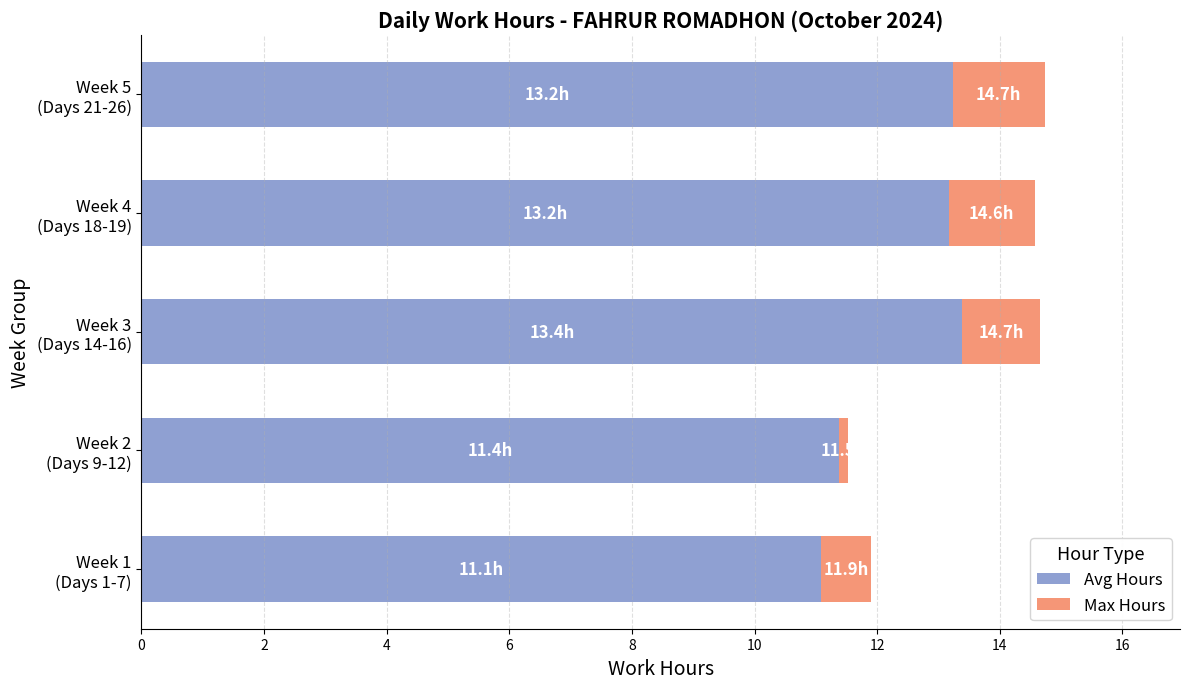

What is the average value of the Avg Hours series?

12.5